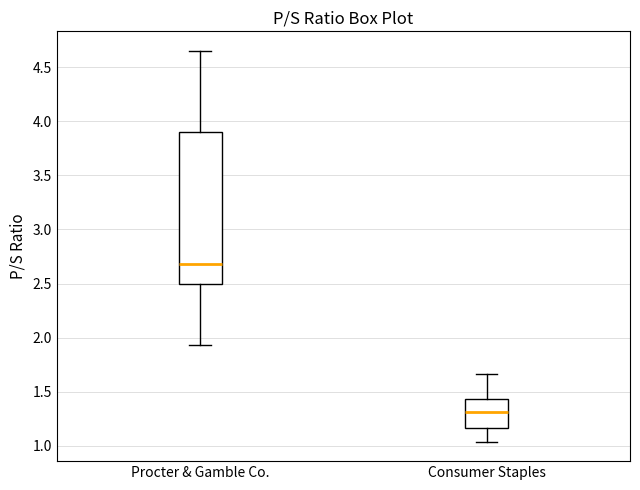

Where does the median line of the box for Procter & Gamble Co. sit on the y-axis? The values are not printed on the chart, so give them approximately, as read against the axis.

2.70